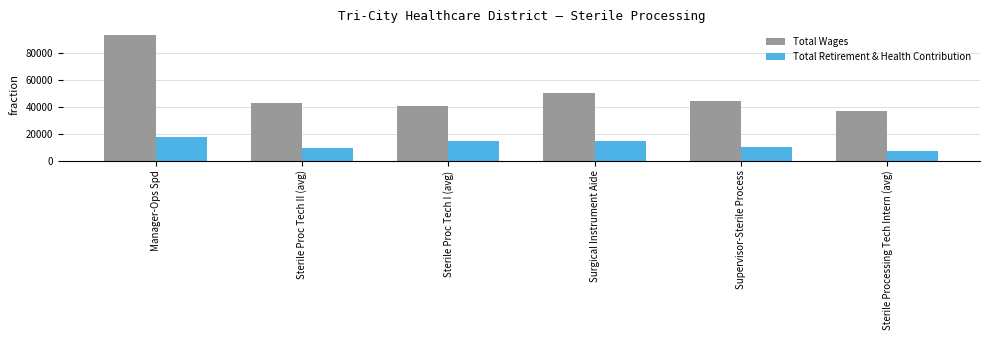

Which category has the lowest value in the Total Wages series?

Sterile Processing Tech Intern (avg)